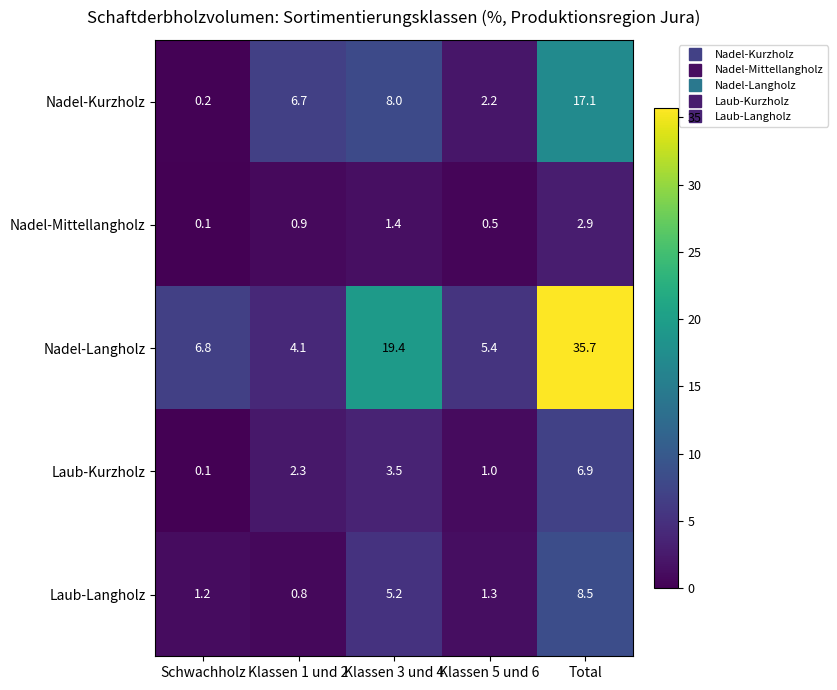

Reading right to left, extract all data points from this chart.

Nadel-Kurzholz: Total=17.1	Klassen 5 und 6=2.2	Klassen 3 und 4=8.0	Klassen 1 und 2=6.7	Schwachholz=0.2
Nadel-Mittellangholz: Total=2.9	Klassen 5 und 6=0.5	Klassen 3 und 4=1.4	Klassen 1 und 2=0.9	Schwachholz=0.1
Nadel-Langholz: Total=35.7	Klassen 5 und 6=5.4	Klassen 3 und 4=19.4	Klassen 1 und 2=4.1	Schwachholz=6.8
Laub-Kurzholz: Total=6.9	Klassen 5 und 6=1.0	Klassen 3 und 4=3.5	Klassen 1 und 2=2.3	Schwachholz=0.1
Laub-Langholz: Total=8.5	Klassen 5 und 6=1.3	Klassen 3 und 4=5.2	Klassen 1 und 2=0.8	Schwachholz=1.2